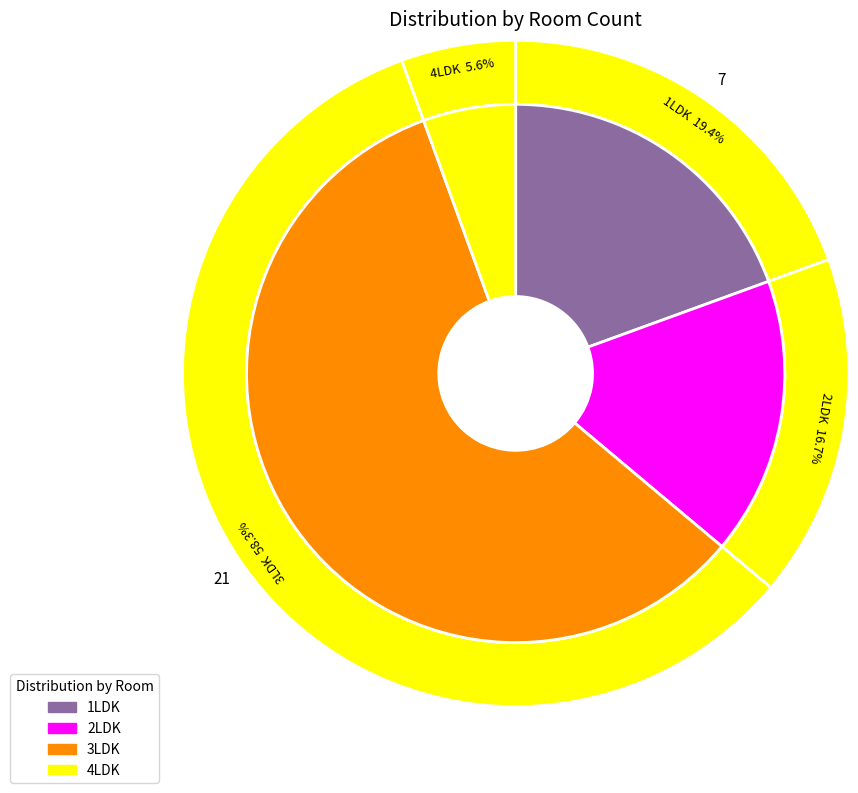

True or false: 16 accounts for 1% of the total.

False